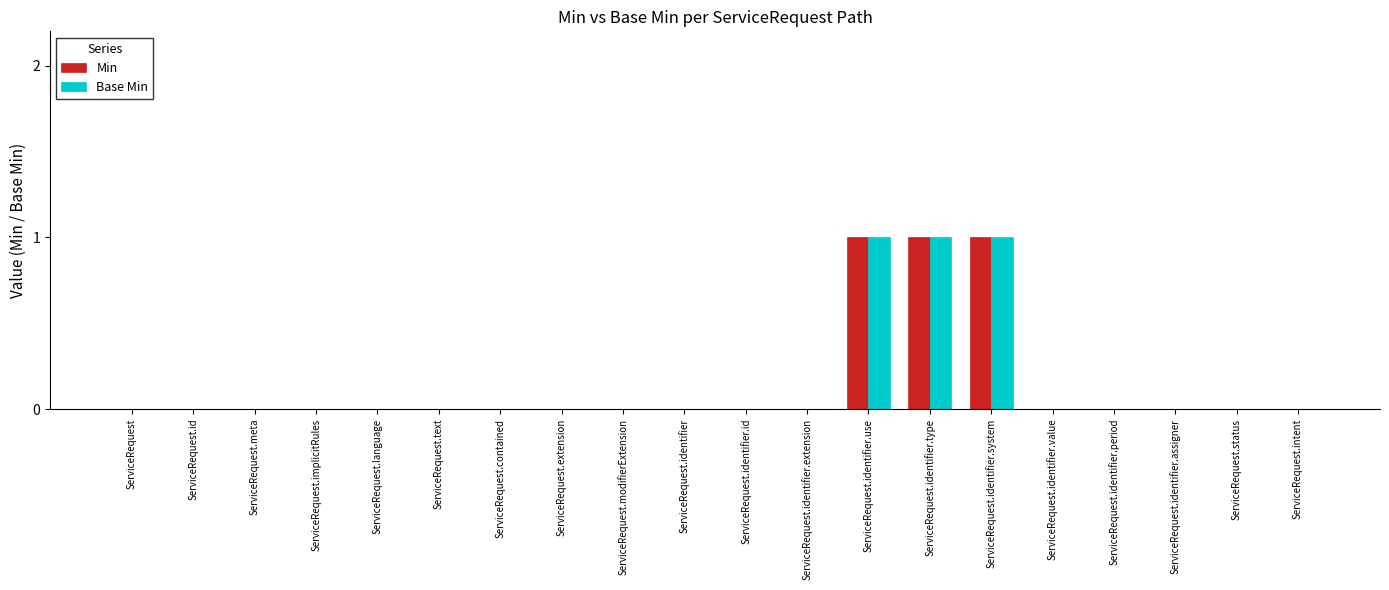

What is the sum of all Min values?

3